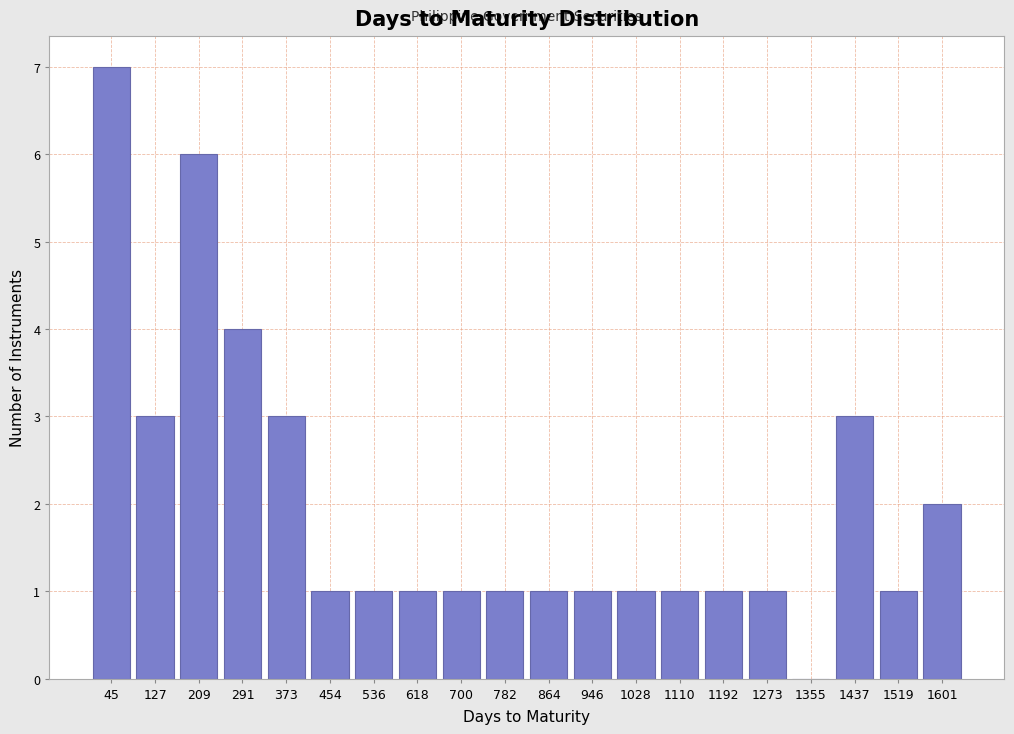

Reading left to right, extract all data points from this chart.

45=7	127=3	209=6	291=4	373=3	454=1	536=1	618=1	700=1	782=1	864=1	946=1	1028=1	1110=1	1192=1	1273=1	1355=0	1437=3	1519=1	1601=2